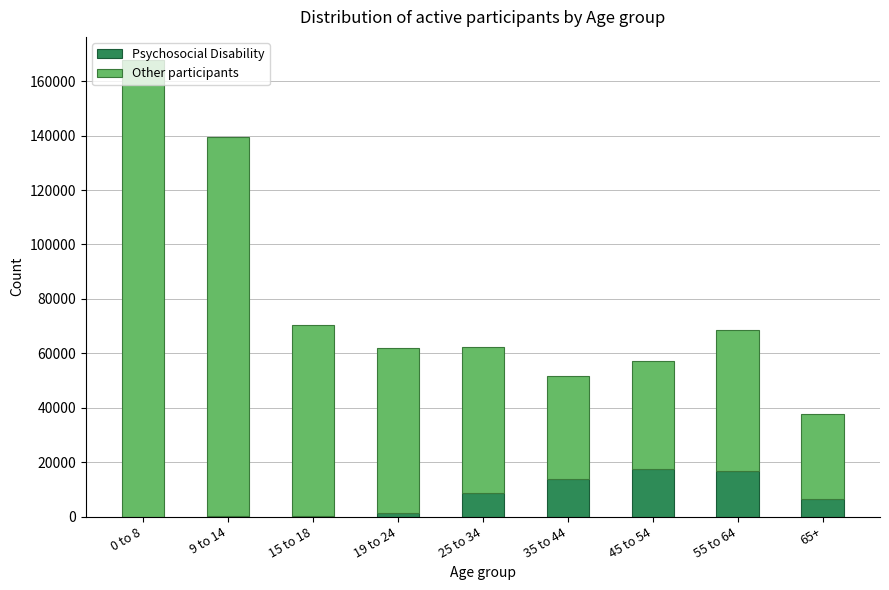

At which category is the sum across all series the highest?

0 to 8